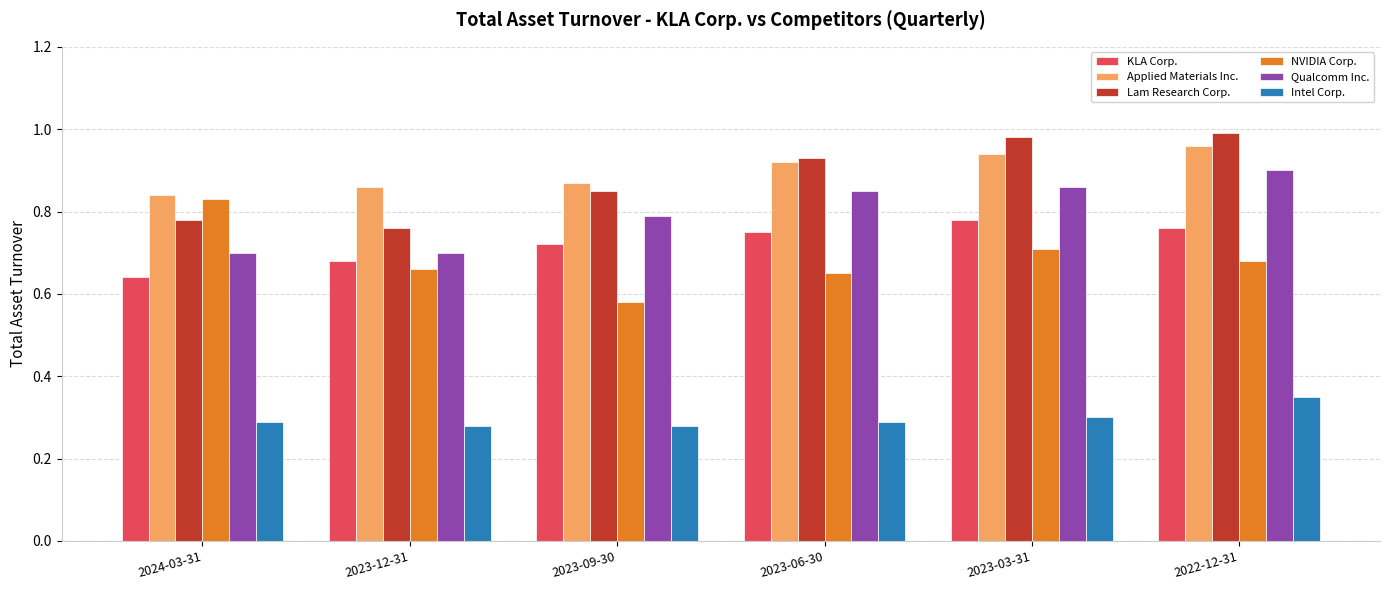

Rank the series at 2022-12-31 from lowest to highest value.

Intel Corp., NVIDIA Corp., KLA Corp., Qualcomm Inc., Applied Materials Inc., Lam Research Corp.